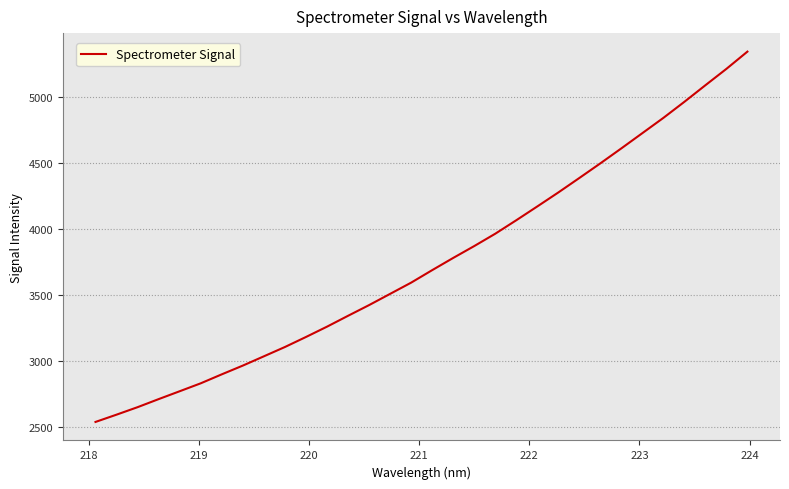

What is the smallest value displayed?

2540.1